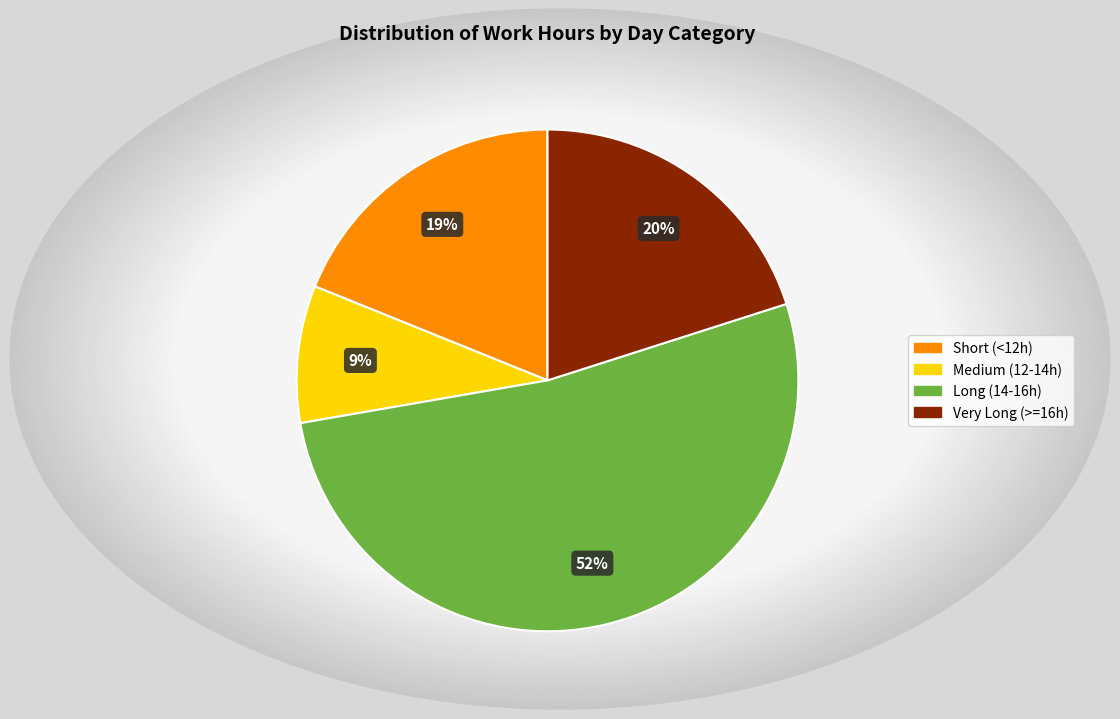

Is there a majority slice in this chart?

Yes